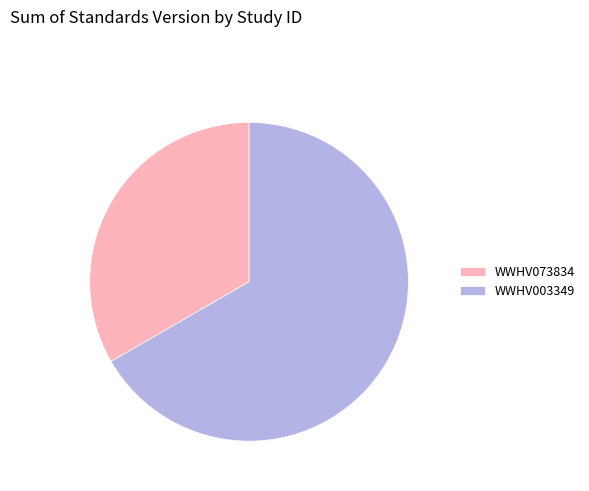

What is the ratio of the value at WWHV003349 to the value at WWHV073834?

2.0